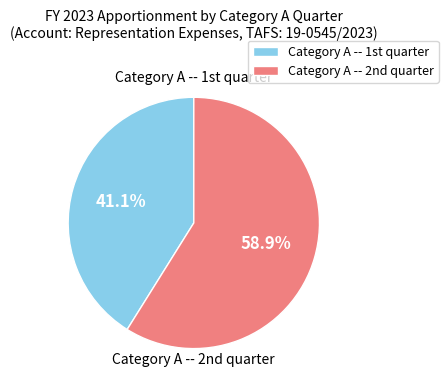

How many slices are in this pie chart?

2